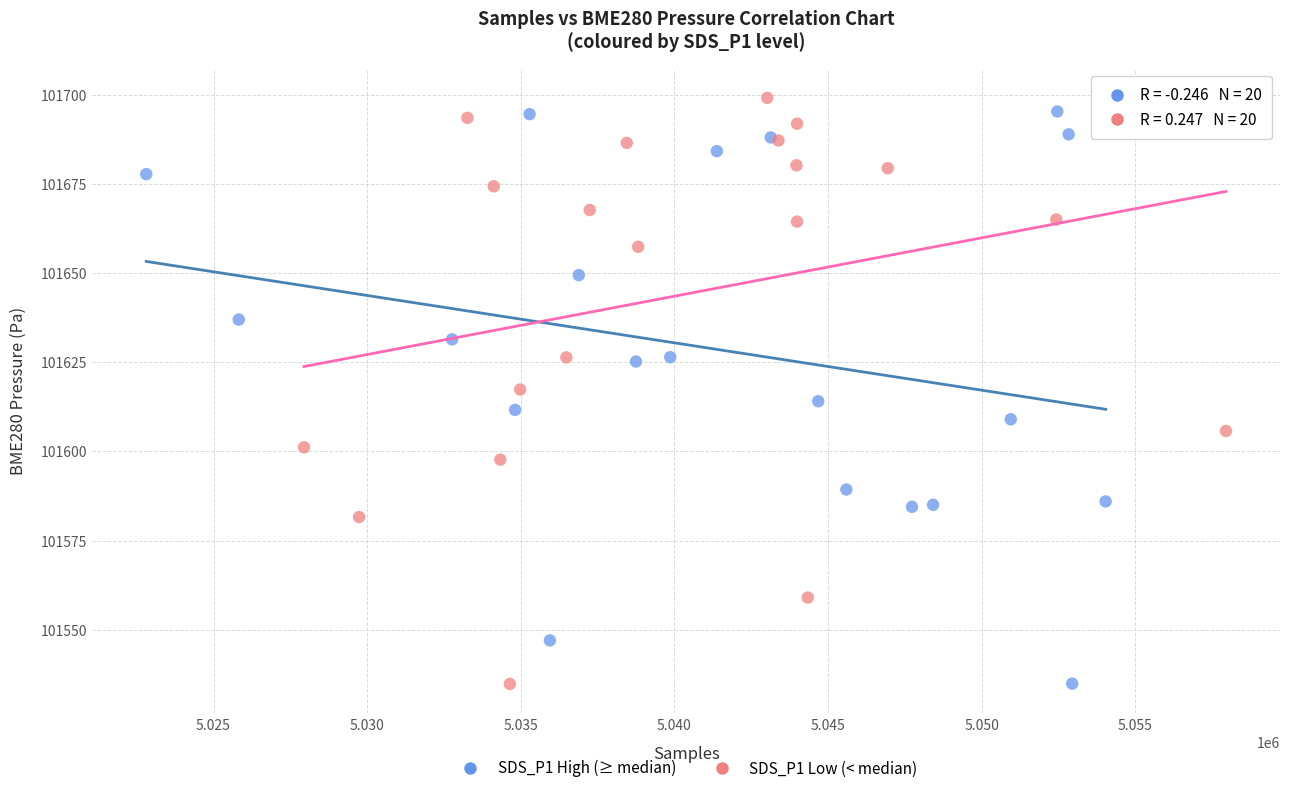

What are all the series names shown in the legend?

SDS_P1 High (≥ median), SDS_P1 Low (< median)